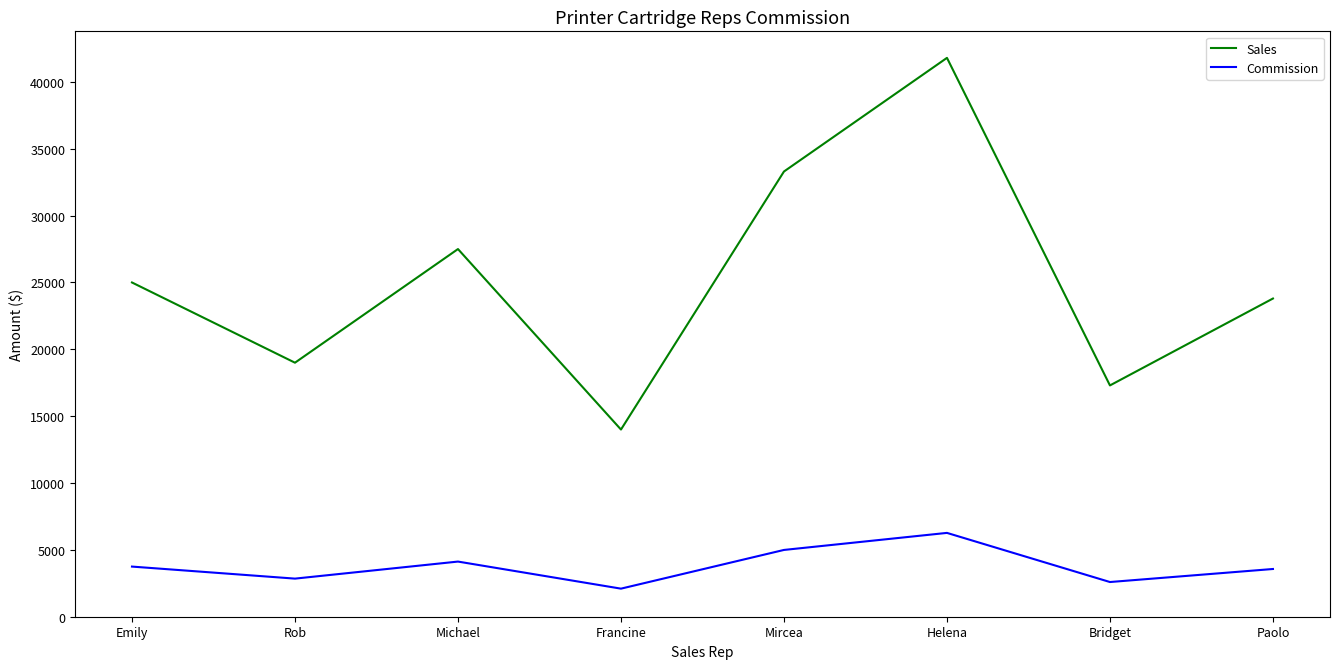

What is the difference between the Commission values at Michael and Francine?

2025